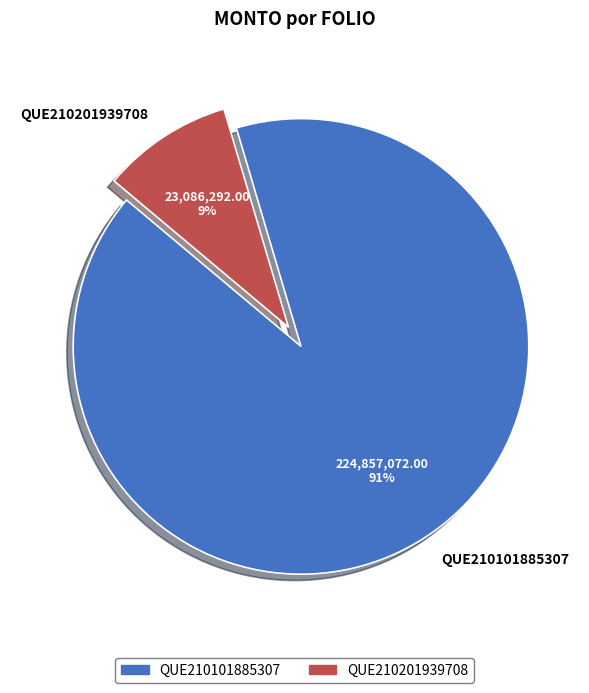

How many segments does this pie chart have?

2